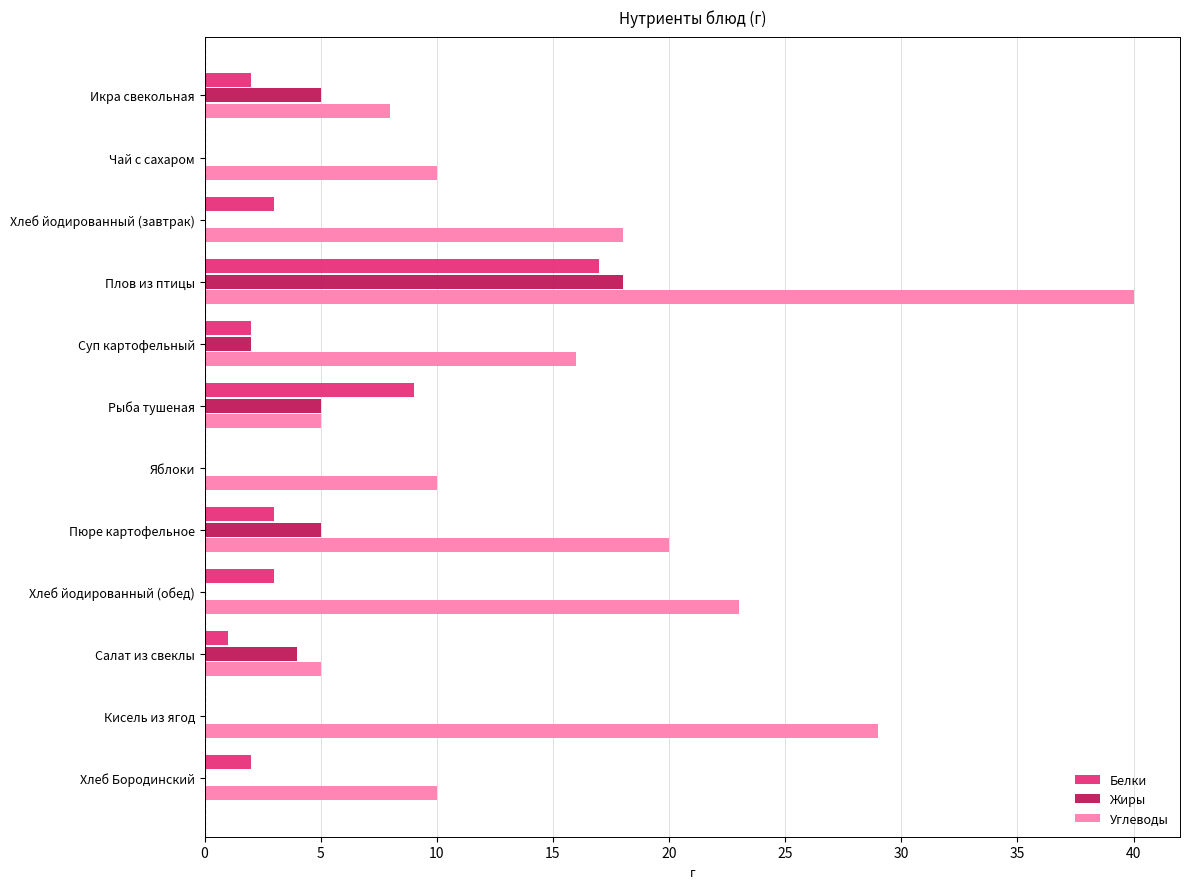

What is the sum of all Жиры values?

39